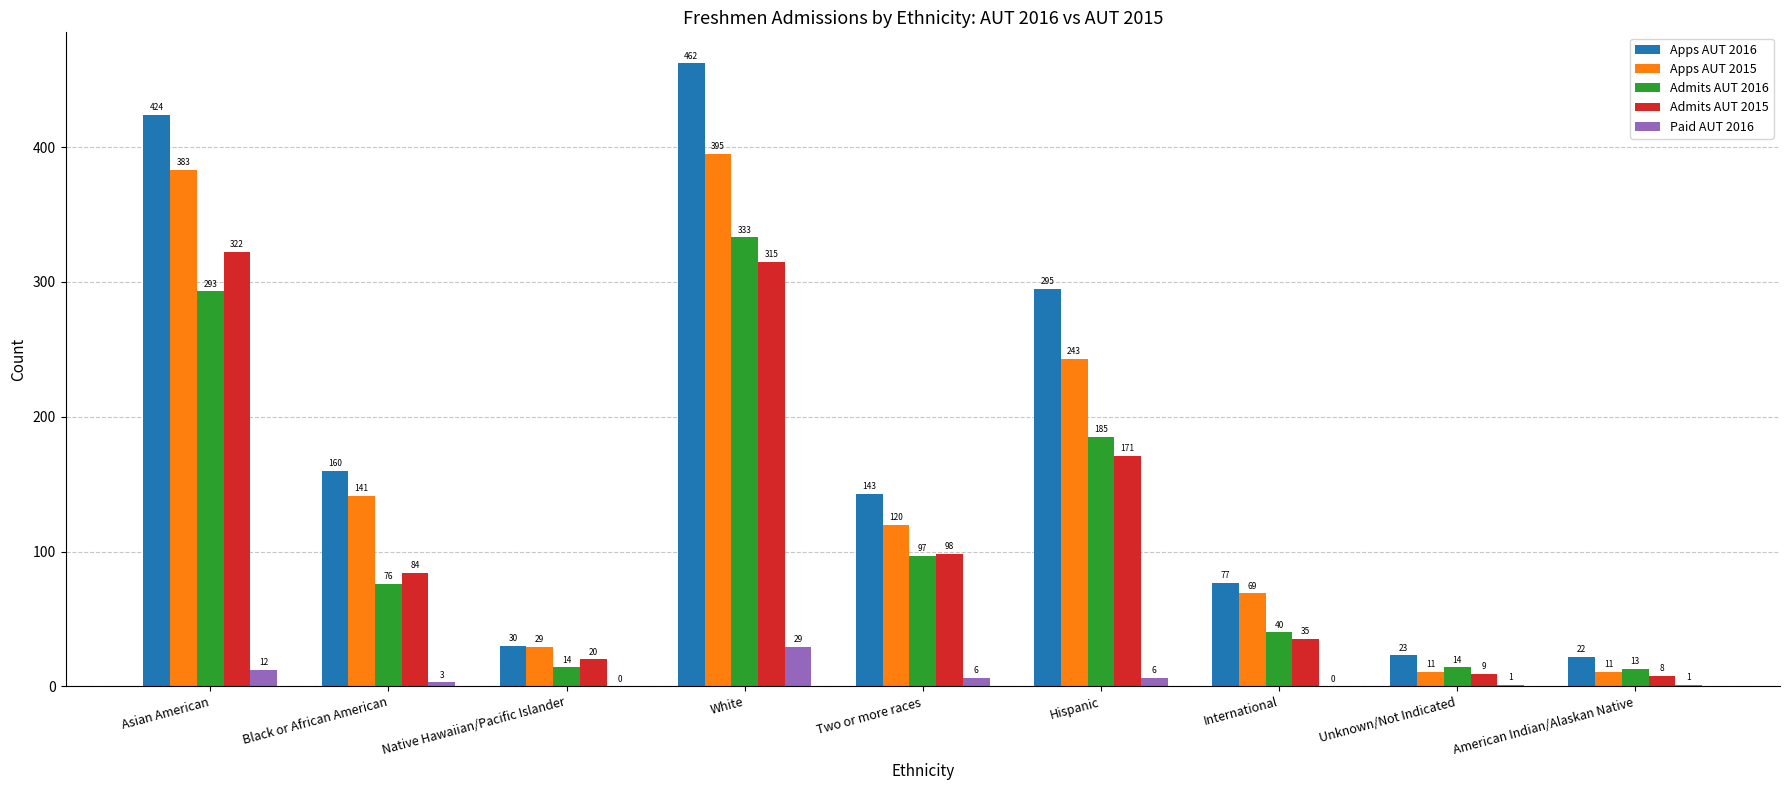

What is the average value of the Admits AUT 2016 series?

118